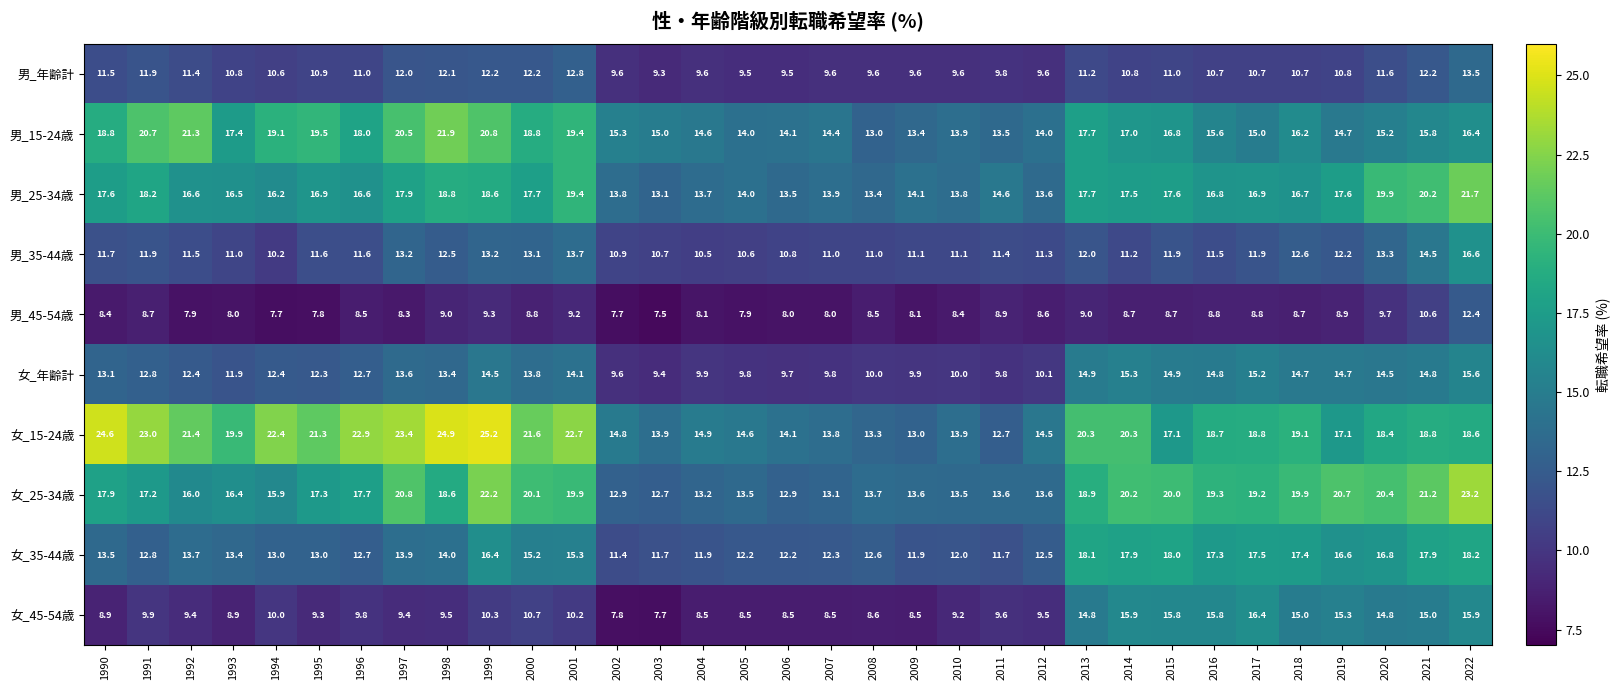

The value of 女_15-24歳 at 1996 is 22.9. True or false?

True